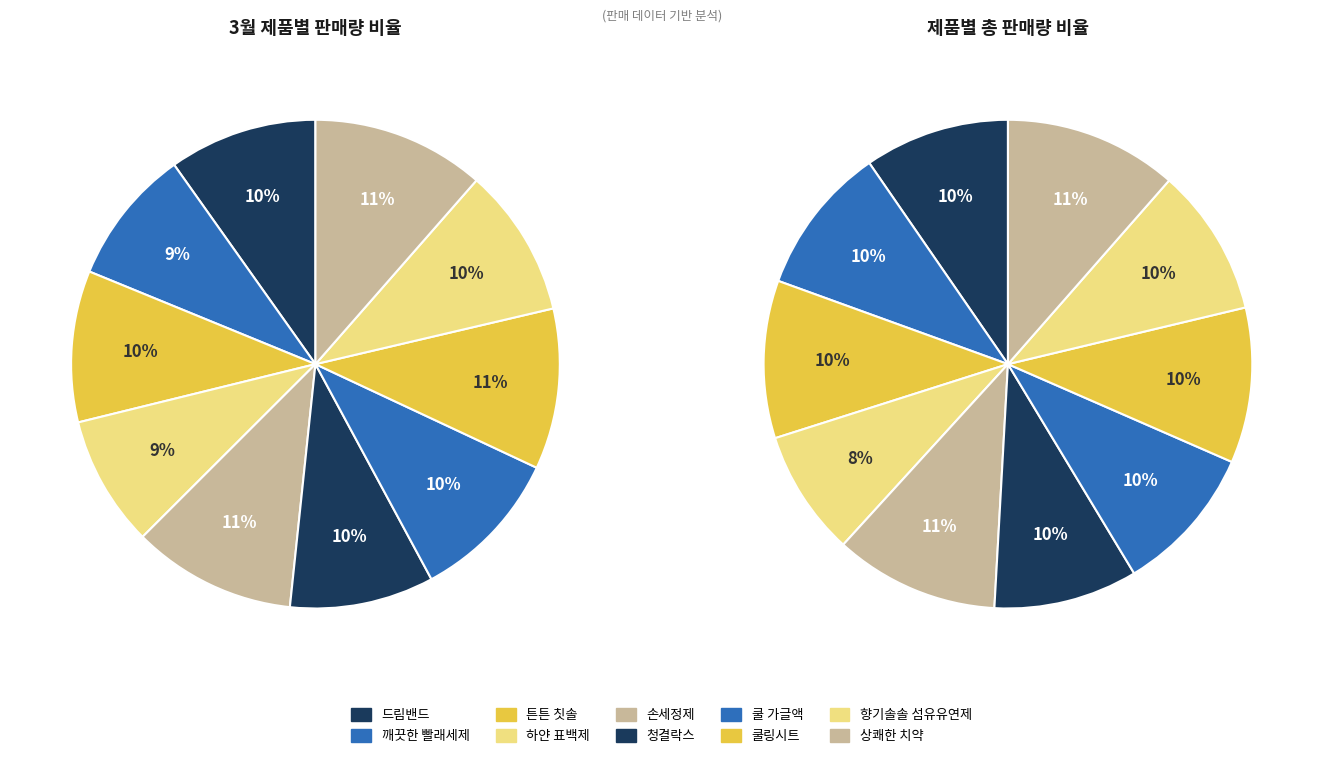

True or false: 7 accounts for 25% of the total.

False